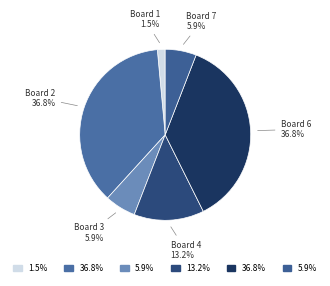

Which has a higher value, Board 1 or Board 4?

Board 4